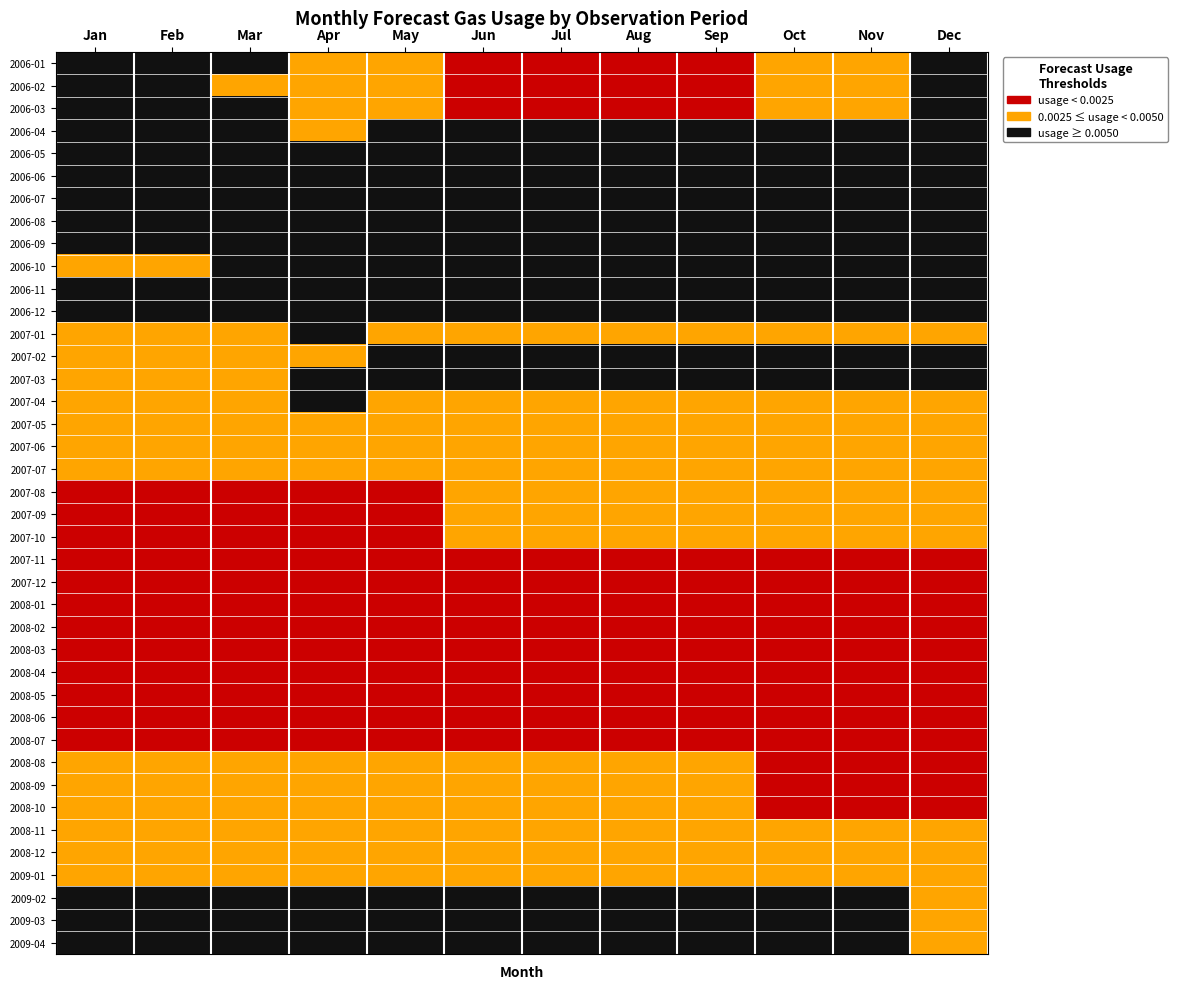

Reading left to right, extract all data points from this chart.

2006-01: Jan=2	Feb=2	Mar=2	Apr=1	May=1	Jun=0	Jul=0	Aug=0	Sep=0	Oct=1	Nov=1	Dec=2
2006-02: Jan=2	Feb=2	Mar=1	Apr=1	May=1	Jun=0	Jul=0	Aug=0	Sep=0	Oct=1	Nov=1	Dec=2
2006-03: Jan=2	Feb=2	Mar=2	Apr=1	May=1	Jun=0	Jul=0	Aug=0	Sep=0	Oct=1	Nov=1	Dec=2
2006-04: Jan=2	Feb=2	Mar=2	Apr=1	May=2	Jun=2	Jul=2	Aug=2	Sep=2	Oct=2	Nov=2	Dec=2
2006-05: Jan=2	Feb=2	Mar=2	Apr=2	May=2	Jun=2	Jul=2	Aug=2	Sep=2	Oct=2	Nov=2	Dec=2
2006-06: Jan=2	Feb=2	Mar=2	Apr=2	May=2	Jun=2	Jul=2	Aug=2	Sep=2	Oct=2	Nov=2	Dec=2
2006-07: Jan=2	Feb=2	Mar=2	Apr=2	May=2	Jun=2	Jul=2	Aug=2	Sep=2	Oct=2	Nov=2	Dec=2
2006-08: Jan=2	Feb=2	Mar=2	Apr=2	May=2	Jun=2	Jul=2	Aug=2	Sep=2	Oct=2	Nov=2	Dec=2
2006-09: Jan=2	Feb=2	Mar=2	Apr=2	May=2	Jun=2	Jul=2	Aug=2	Sep=2	Oct=2	Nov=2	Dec=2
2006-10: Jan=1	Feb=1	Mar=2	Apr=2	May=2	Jun=2	Jul=2	Aug=2	Sep=2	Oct=2	Nov=2	Dec=2
2006-11: Jan=2	Feb=2	Mar=2	Apr=2	May=2	Jun=2	Jul=2	Aug=2	Sep=2	Oct=2	Nov=2	Dec=2
2006-12: Jan=2	Feb=2	Mar=2	Apr=2	May=2	Jun=2	Jul=2	Aug=2	Sep=2	Oct=2	Nov=2	Dec=2
2007-01: Jan=1	Feb=1	Mar=1	Apr=2	May=1	Jun=1	Jul=1	Aug=1	Sep=1	Oct=1	Nov=1	Dec=1
2007-02: Jan=1	Feb=1	Mar=1	Apr=1	May=2	Jun=2	Jul=2	Aug=2	Sep=2	Oct=2	Nov=2	Dec=2
2007-03: Jan=1	Feb=1	Mar=1	Apr=2	May=2	Jun=2	Jul=2	Aug=2	Sep=2	Oct=2	Nov=2	Dec=2
2007-04: Jan=1	Feb=1	Mar=1	Apr=2	May=1	Jun=1	Jul=1	Aug=1	Sep=1	Oct=1	Nov=1	Dec=1
2007-05: Jan=1	Feb=1	Mar=1	Apr=1	May=1	Jun=1	Jul=1	Aug=1	Sep=1	Oct=1	Nov=1	Dec=1
2007-06: Jan=1	Feb=1	Mar=1	Apr=1	May=1	Jun=1	Jul=1	Aug=1	Sep=1	Oct=1	Nov=1	Dec=1
2007-07: Jan=1	Feb=1	Mar=1	Apr=1	May=1	Jun=1	Jul=1	Aug=1	Sep=1	Oct=1	Nov=1	Dec=1
2007-08: Jan=0	Feb=0	Mar=0	Apr=0	May=0	Jun=1	Jul=1	Aug=1	Sep=1	Oct=1	Nov=1	Dec=1
2007-09: Jan=0	Feb=0	Mar=0	Apr=0	May=0	Jun=1	Jul=1	Aug=1	Sep=1	Oct=1	Nov=1	Dec=1
2007-10: Jan=0	Feb=0	Mar=0	Apr=0	May=0	Jun=1	Jul=1	Aug=1	Sep=1	Oct=1	Nov=1	Dec=1
2007-11: Jan=0	Feb=0	Mar=0	Apr=0	May=0	Jun=0	Jul=0	Aug=0	Sep=0	Oct=0	Nov=0	Dec=0
2007-12: Jan=0	Feb=0	Mar=0	Apr=0	May=0	Jun=0	Jul=0	Aug=0	Sep=0	Oct=0	Nov=0	Dec=0
2008-01: Jan=0	Feb=0	Mar=0	Apr=0	May=0	Jun=0	Jul=0	Aug=0	Sep=0	Oct=0	Nov=0	Dec=0
2008-02: Jan=0	Feb=0	Mar=0	Apr=0	May=0	Jun=0	Jul=0	Aug=0	Sep=0	Oct=0	Nov=0	Dec=0
2008-03: Jan=0	Feb=0	Mar=0	Apr=0	May=0	Jun=0	Jul=0	Aug=0	Sep=0	Oct=0	Nov=0	Dec=0
2008-04: Jan=0	Feb=0	Mar=0	Apr=0	May=0	Jun=0	Jul=0	Aug=0	Sep=0	Oct=0	Nov=0	Dec=0
2008-05: Jan=0	Feb=0	Mar=0	Apr=0	May=0	Jun=0	Jul=0	Aug=0	Sep=0	Oct=0	Nov=0	Dec=0
2008-06: Jan=0	Feb=0	Mar=0	Apr=0	May=0	Jun=0	Jul=0	Aug=0	Sep=0	Oct=0	Nov=0	Dec=0
2008-07: Jan=0	Feb=0	Mar=0	Apr=0	May=0	Jun=0	Jul=0	Aug=0	Sep=0	Oct=0	Nov=0	Dec=0
2008-08: Jan=1	Feb=1	Mar=1	Apr=1	May=1	Jun=1	Jul=1	Aug=1	Sep=1	Oct=0	Nov=0	Dec=0
2008-09: Jan=1	Feb=1	Mar=1	Apr=1	May=1	Jun=1	Jul=1	Aug=1	Sep=1	Oct=0	Nov=0	Dec=0
2008-10: Jan=1	Feb=1	Mar=1	Apr=1	May=1	Jun=1	Jul=1	Aug=1	Sep=1	Oct=0	Nov=0	Dec=0
2008-11: Jan=1	Feb=1	Mar=1	Apr=1	May=1	Jun=1	Jul=1	Aug=1	Sep=1	Oct=1	Nov=1	Dec=1
2008-12: Jan=1	Feb=1	Mar=1	Apr=1	May=1	Jun=1	Jul=1	Aug=1	Sep=1	Oct=1	Nov=1	Dec=1
2009-01: Jan=1	Feb=1	Mar=1	Apr=1	May=1	Jun=1	Jul=1	Aug=1	Sep=1	Oct=1	Nov=1	Dec=1
2009-02: Jan=2	Feb=2	Mar=2	Apr=2	May=2	Jun=2	Jul=2	Aug=2	Sep=2	Oct=2	Nov=2	Dec=1
2009-03: Jan=2	Feb=2	Mar=2	Apr=2	May=2	Jun=2	Jul=2	Aug=2	Sep=2	Oct=2	Nov=2	Dec=1
2009-04: Jan=2	Feb=2	Mar=2	Apr=2	May=2	Jun=2	Jul=2	Aug=2	Sep=2	Oct=2	Nov=2	Dec=1